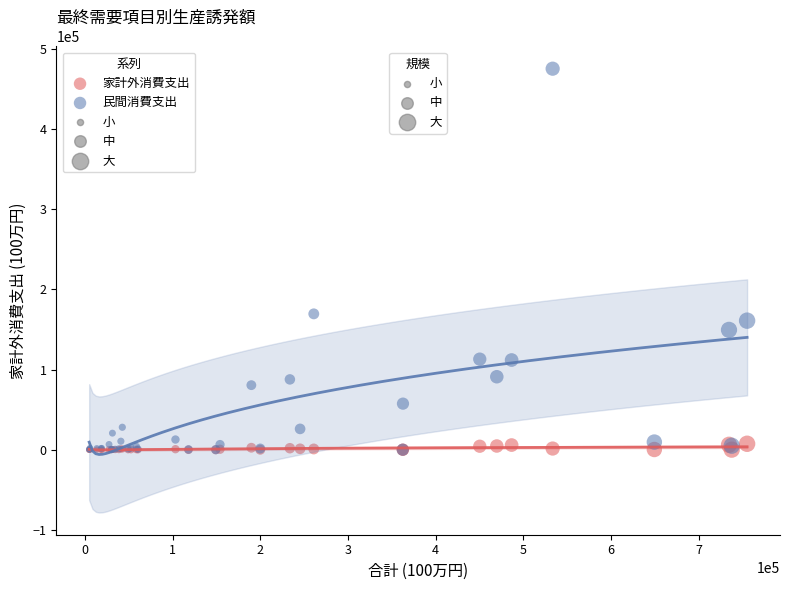

Across all series, what Y value is closest to 237699?

169534.0